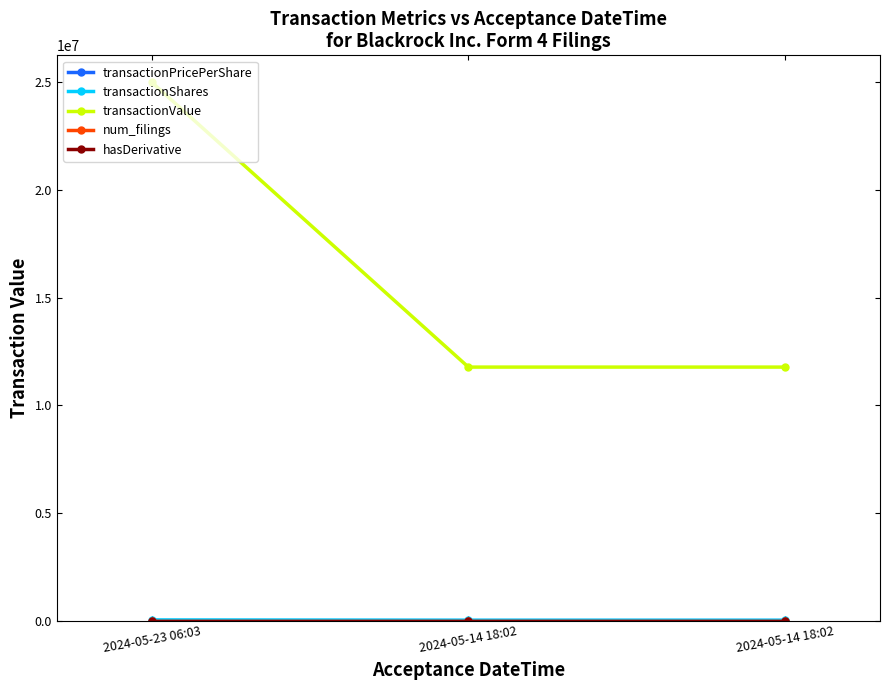

Does the chart have visible grid lines?

No